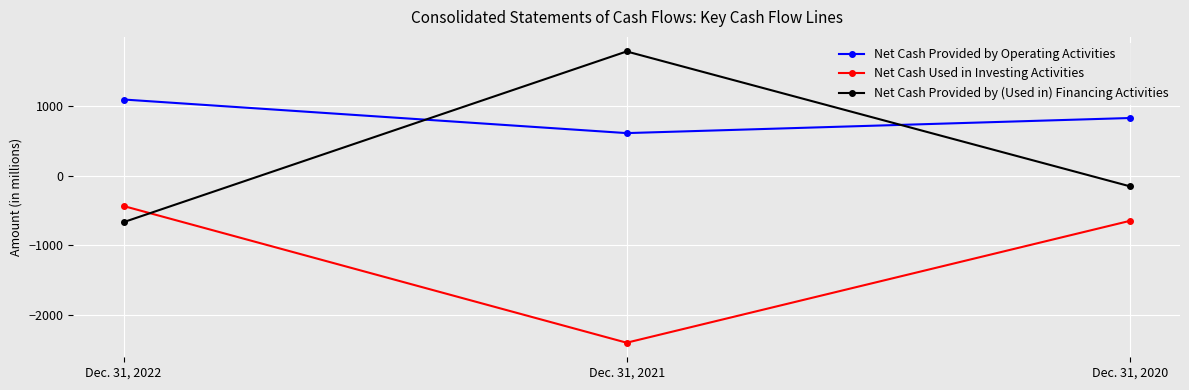

What value does the Net Cash Provided by Operating Activities series have at Dec. 31, 2022, to the nearest 5?

1090